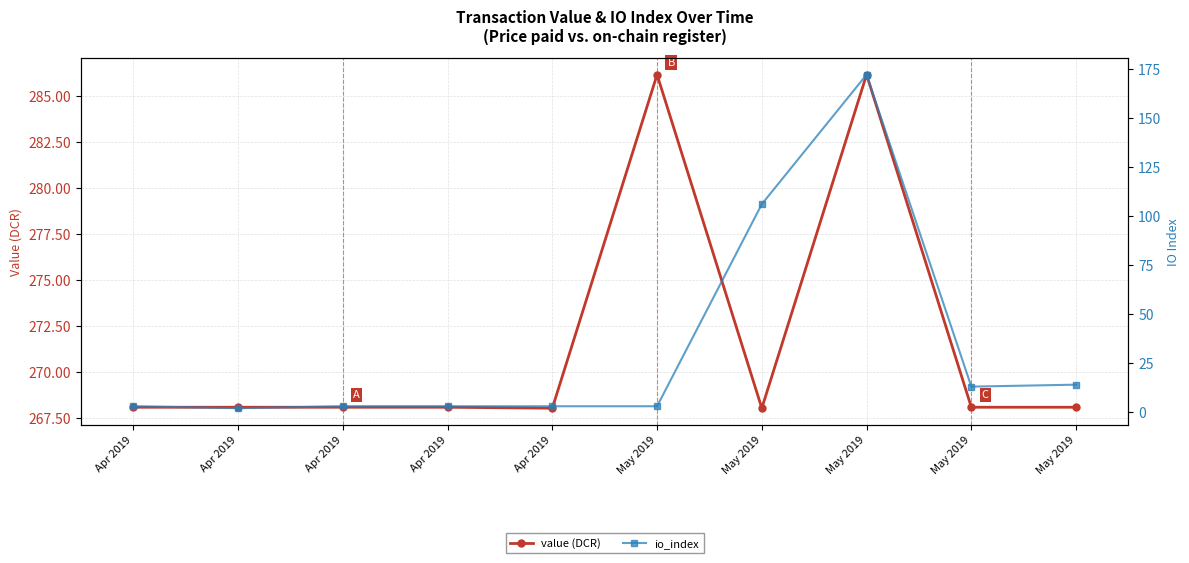

True or false: io_index and value (DCR) cross at least once.

False